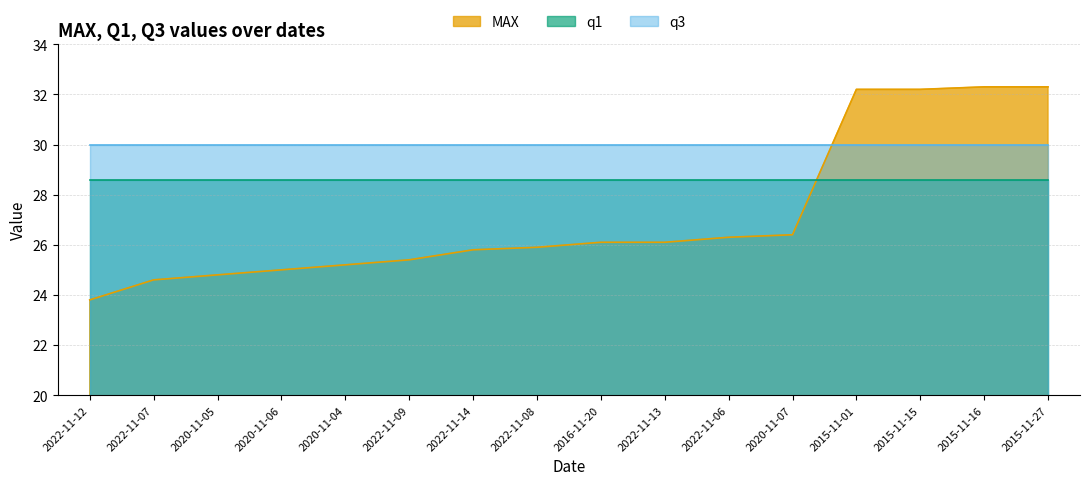

How many intersections are there between MAX and q1?

1